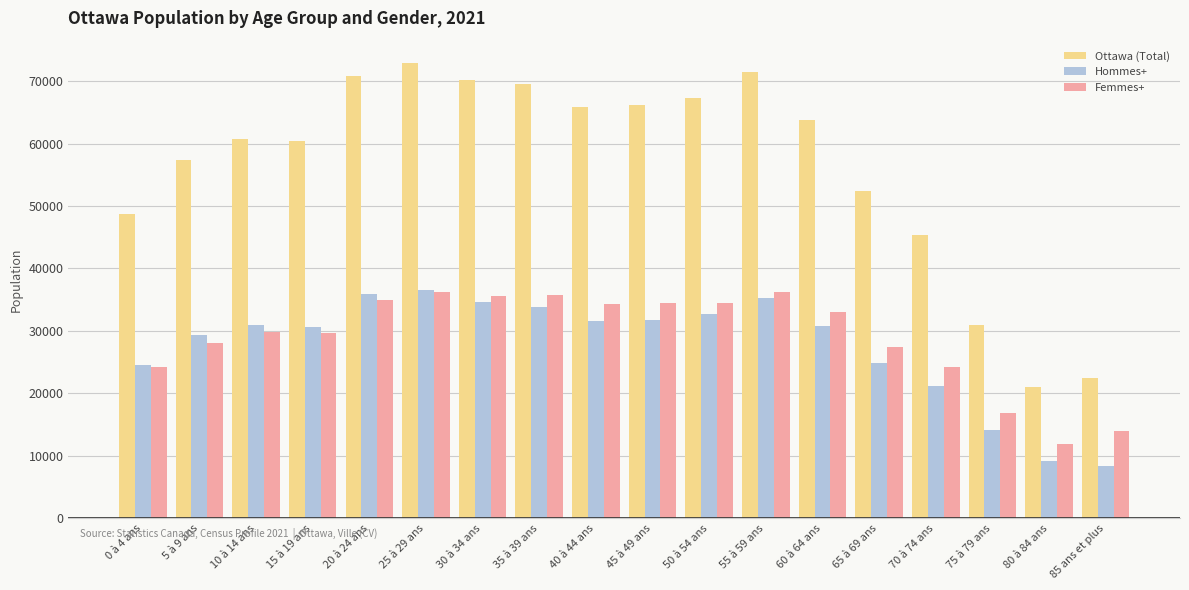

What is the value of the Femmes+ bar at the 1st from the left?

24195